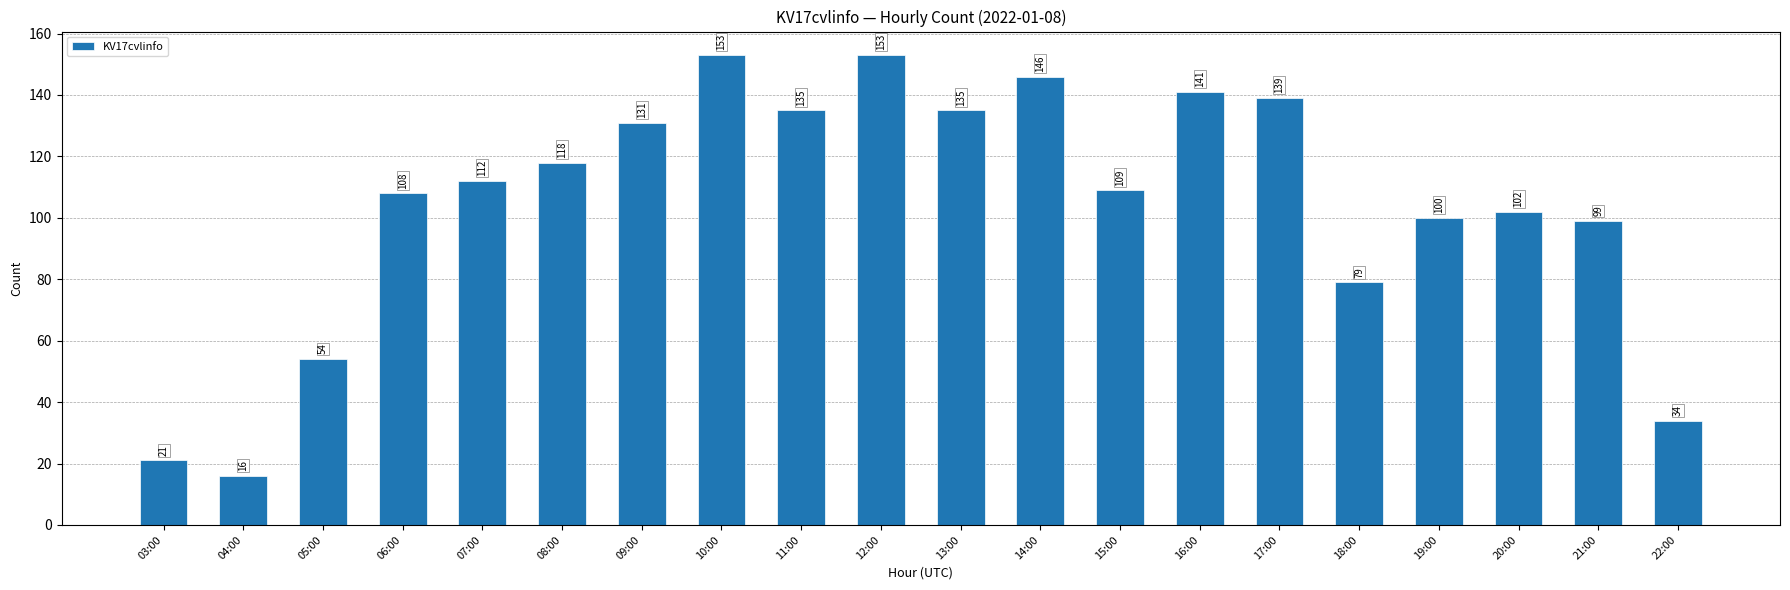

How many bars are there in total?

20